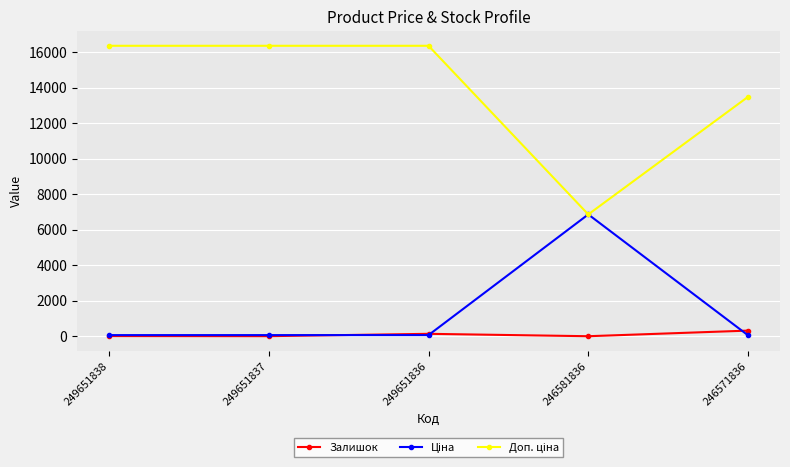

At how many categories does at least one series exceed 10718?

4